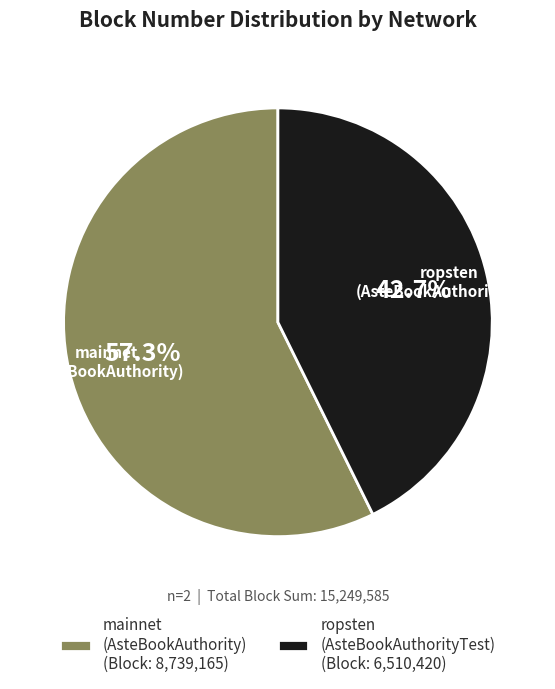

To the nearest percent, what is the difference between the largest and smallest slice percentages?

15%